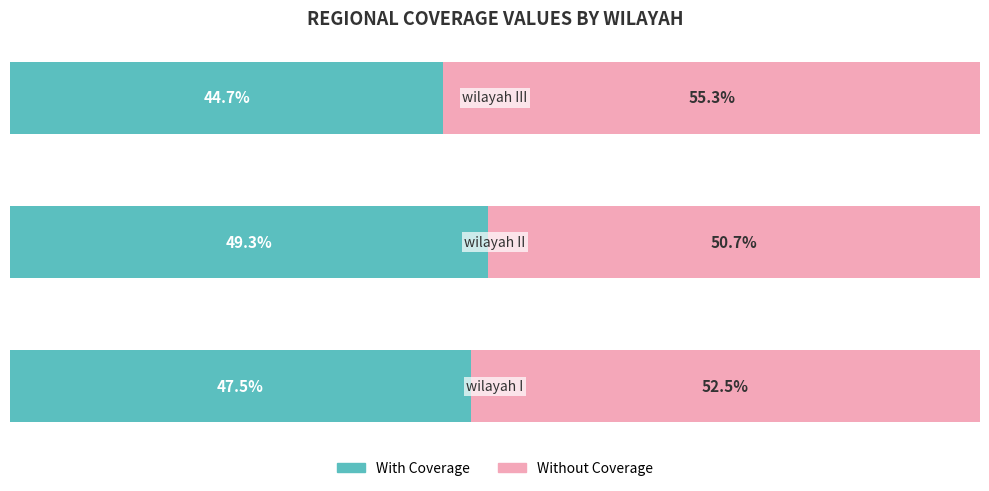

What are all the series names shown in the legend?

With Coverage, Without Coverage